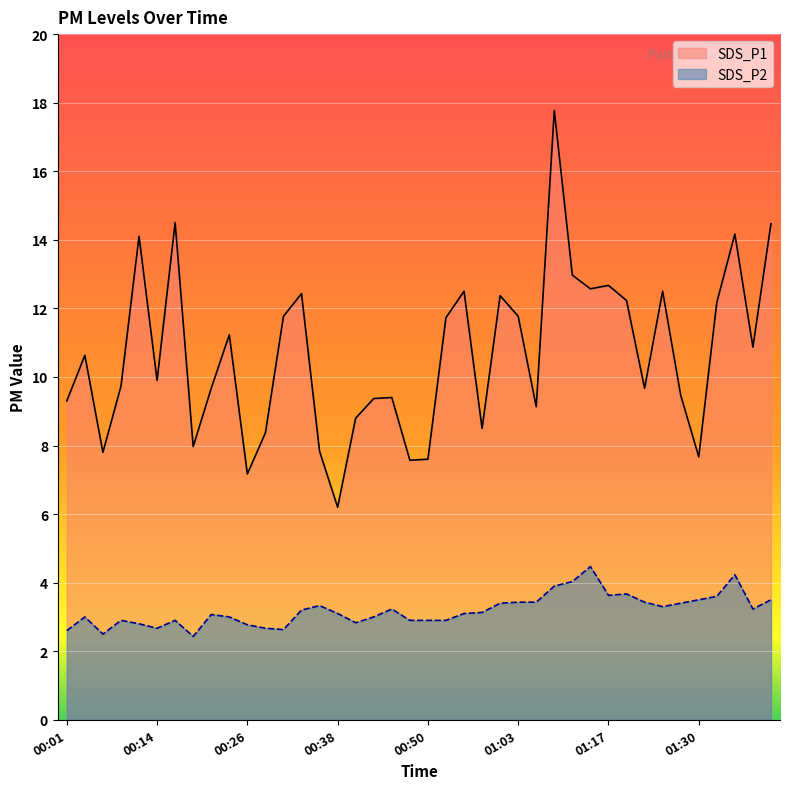

In SDS_P1, how many points are higher than both neighbors (excluding endpoints)?

12